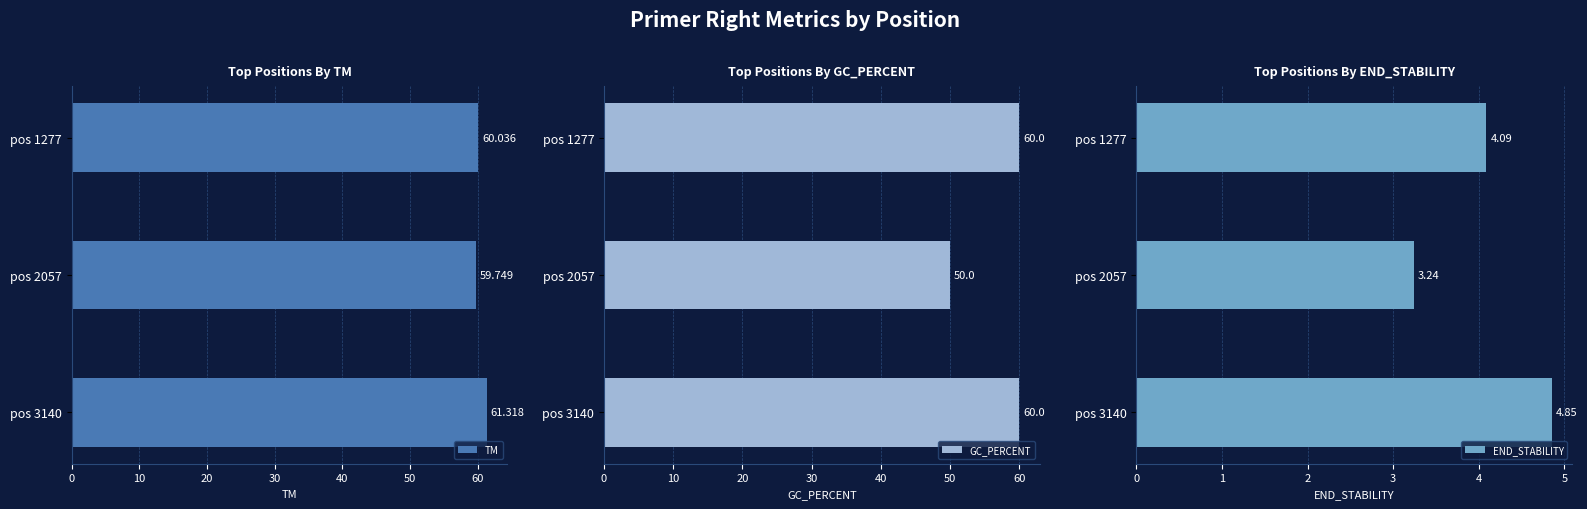

True or false: GC_PERCENT has a value of 79 at pos 3140.

False